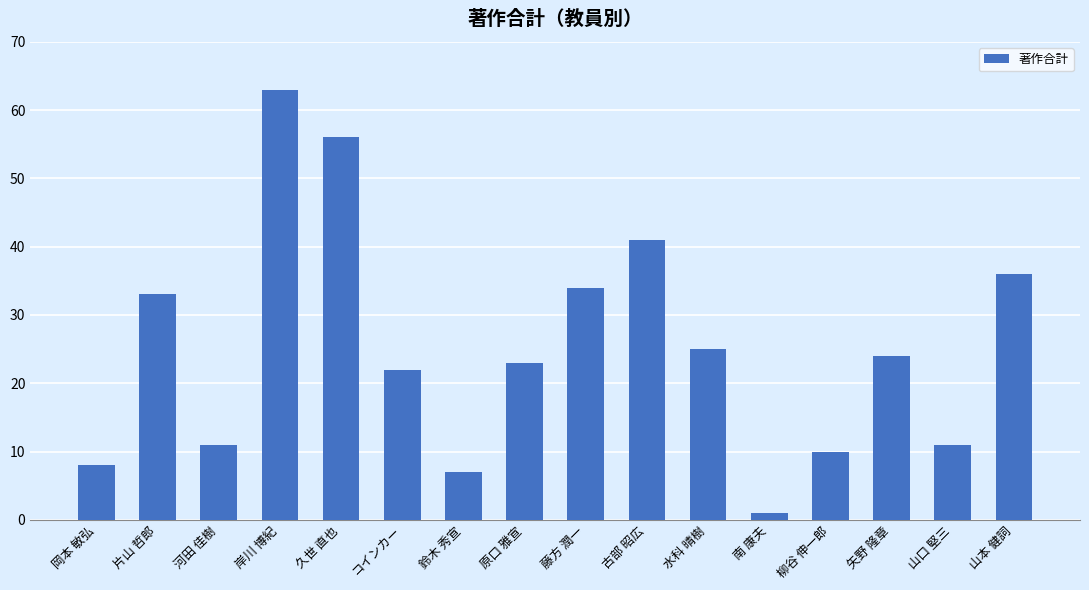

What is the smallest value displayed?

1